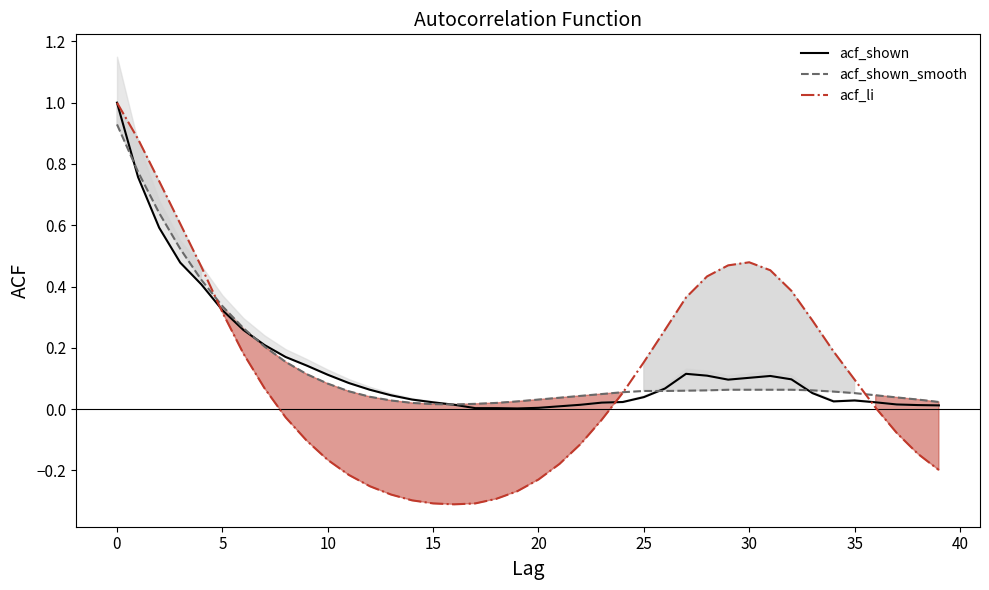

At which category does acf_shown reach its first local peak?

27